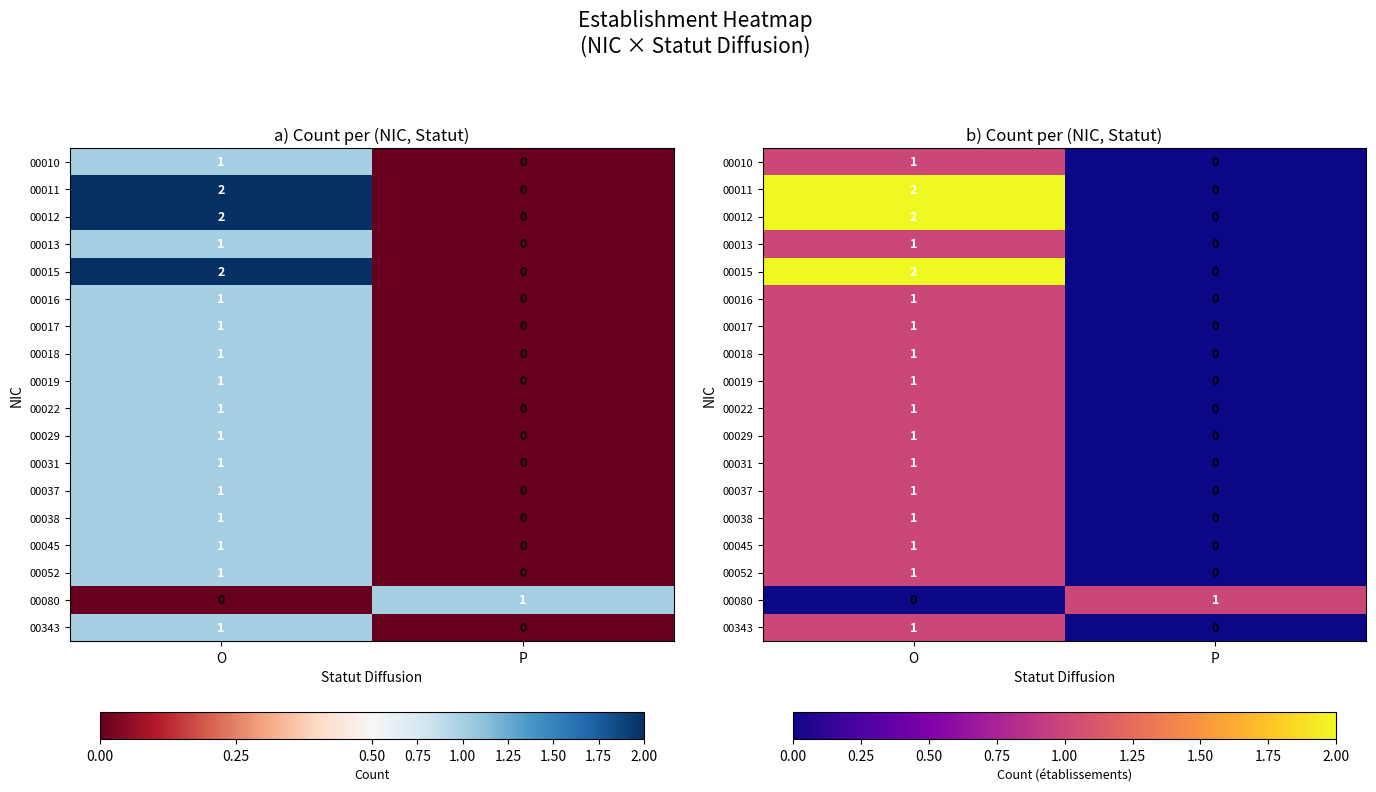

List the series in order of their peak value, highest first.

00011, 00012, 00015, 00010, 00013, 00016, 00017, 00018, 00019, 00022, 00029, 00031, 00037, 00038, 00045, 00052, 00080, 00343